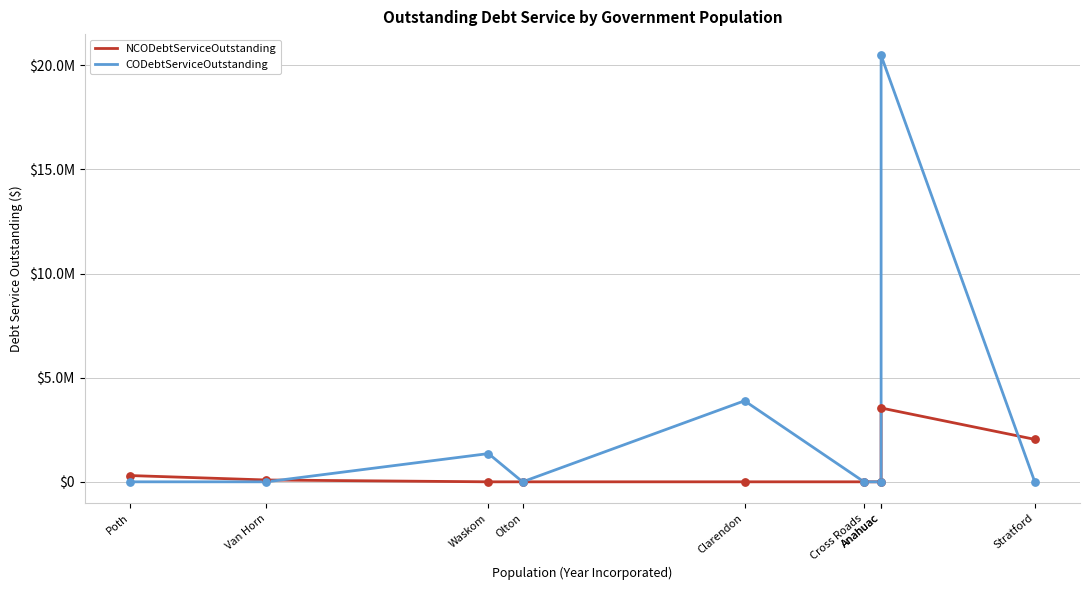

Which series reaches the maximum Y coordinate?

CODebtServiceOutstanding